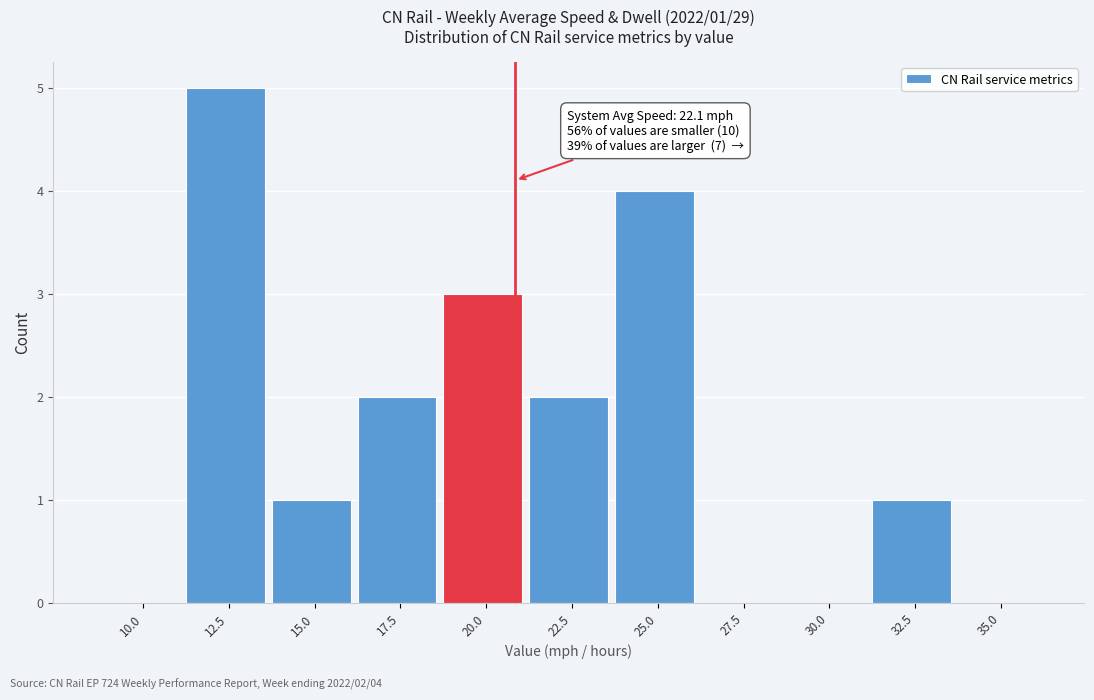

Reading left to right, transcribe all the data shown in this chart.

10.0=0	12.5=5	15.0=1	17.5=2	20.0=3	22.5=2	25.0=4	27.5=0	30.0=0	32.5=1	35.0=0